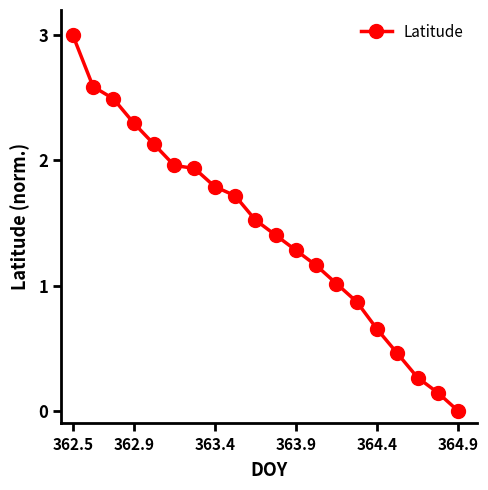

Does the chart have visible grid lines?

No